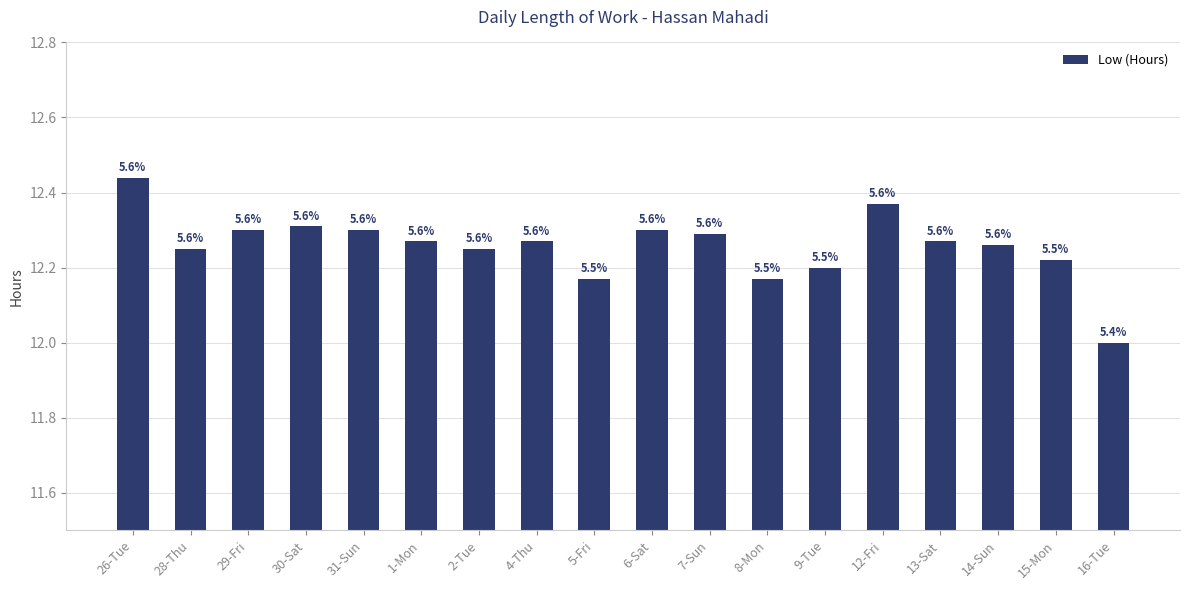

True or false: the data shows 12.3 at 29-Fri.

True